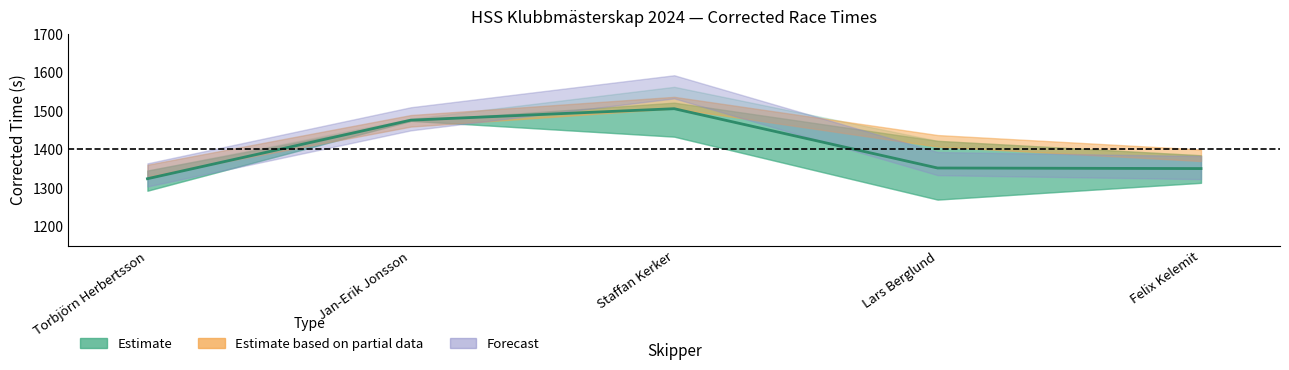

What is the smallest value displayed?

1324.3